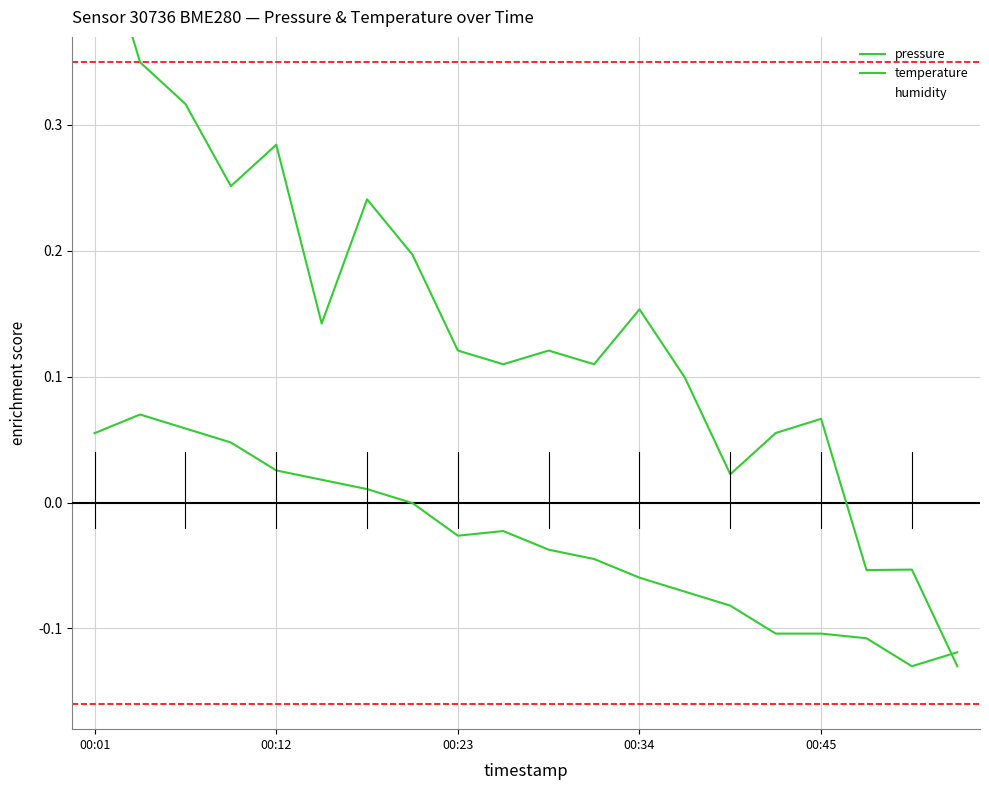

Does the chart display data point markers on the line(s)?

No